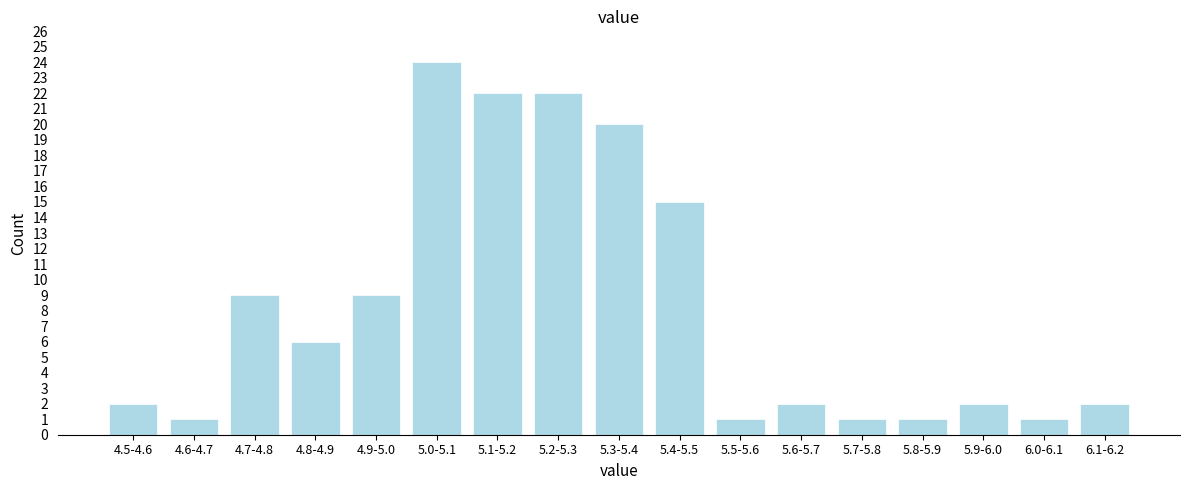

Reading right to left, list all the values displayed in this chart.

6.1-6.2=2	6.0-6.1=1	5.9-6.0=2	5.8-5.9=1	5.7-5.8=1	5.6-5.7=2	5.5-5.6=1	5.4-5.5=15	5.3-5.4=20	5.2-5.3=22	5.1-5.2=22	5.0-5.1=24	4.9-5.0=9	4.8-4.9=6	4.7-4.8=9	4.6-4.7=1	4.5-4.6=2